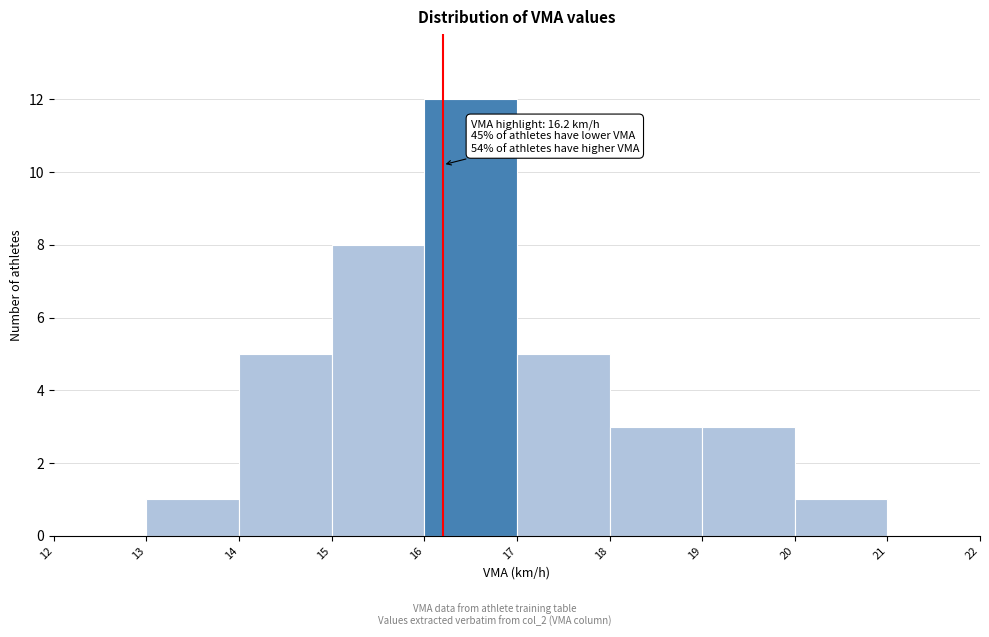

Which range on the x-axis has the tallest bar?

16 to 17